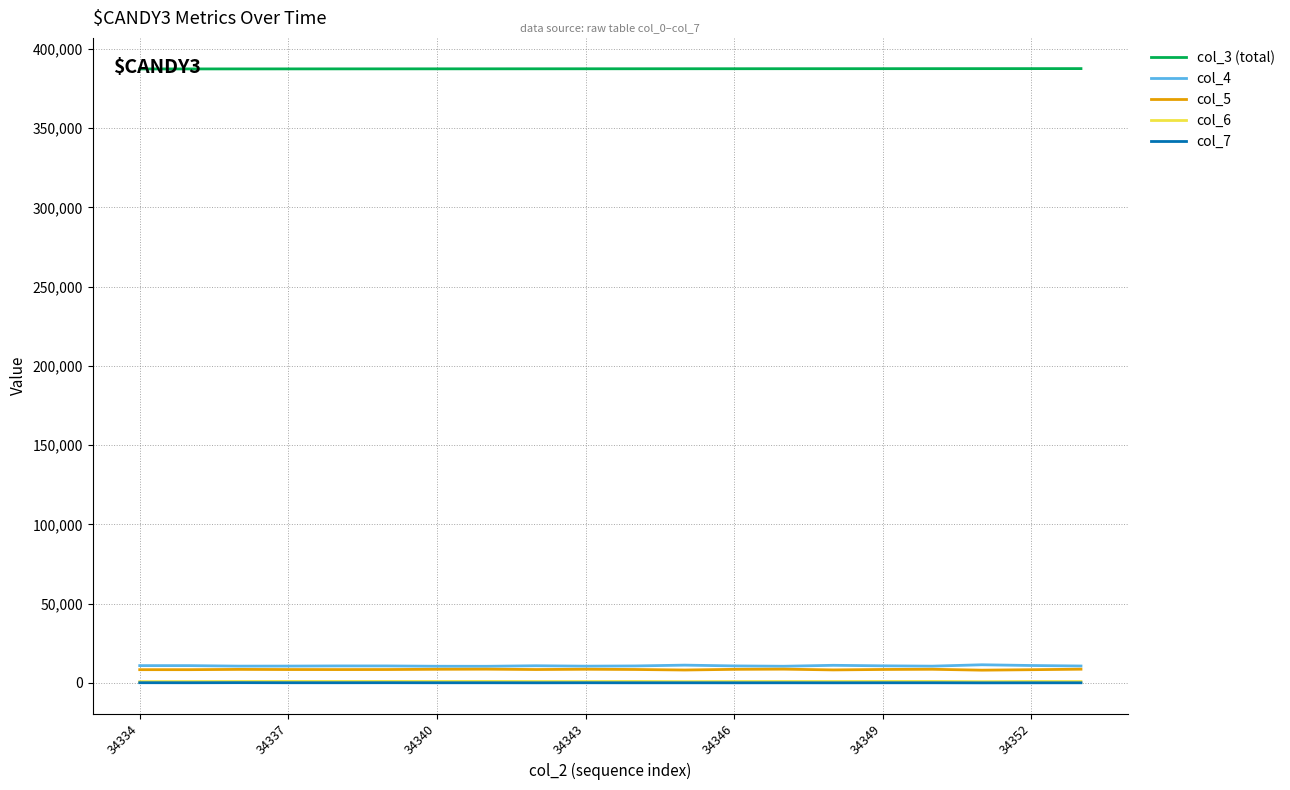

True or false: col_7 and col_4 intersect in this chart.

False